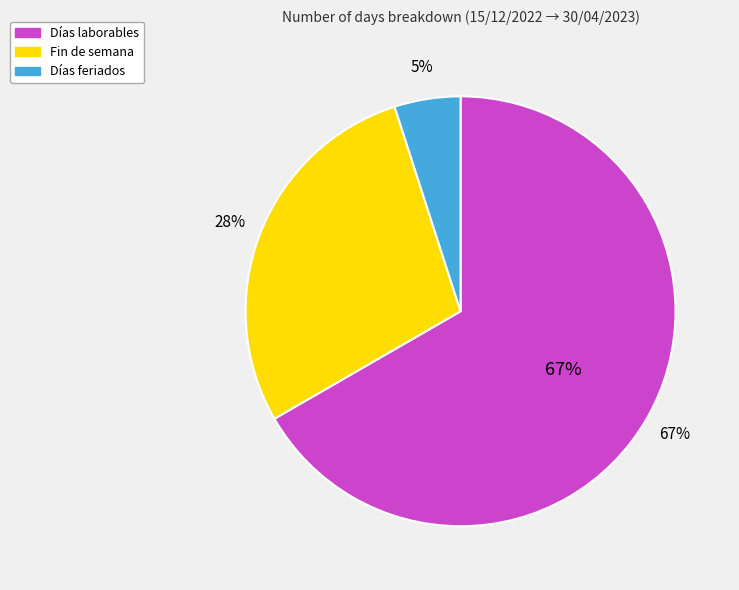

Is it true that Días feriados is 19% of the pie?

False